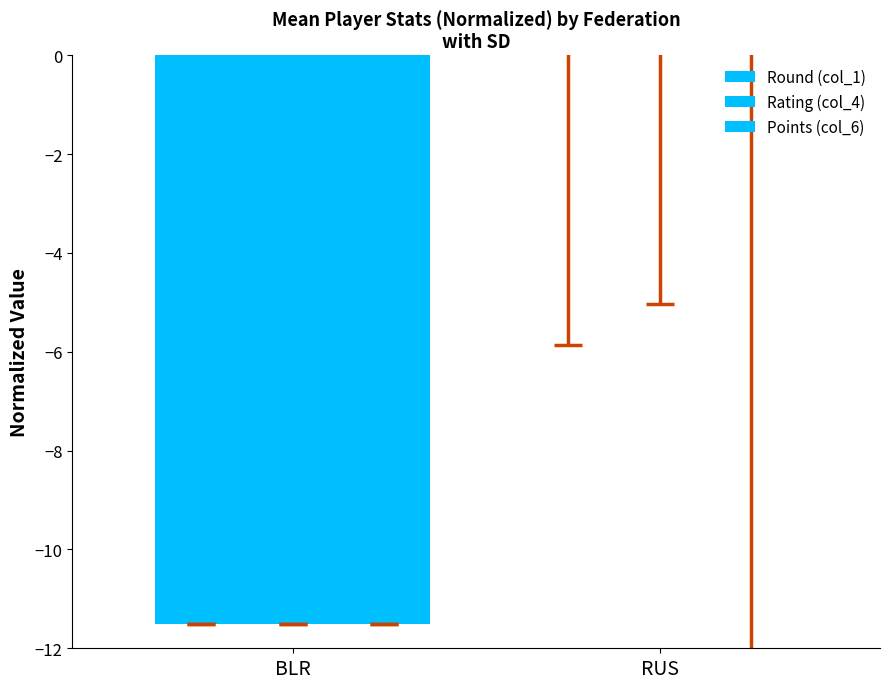

How many groups of bars are there?

2